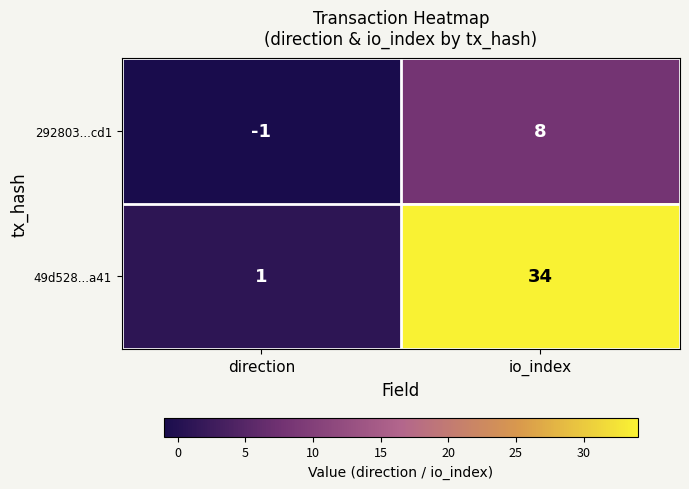

Reading right to left, extract all data points from this chart.

292803...cd1: 8	-1
49d528...a41: 34	1